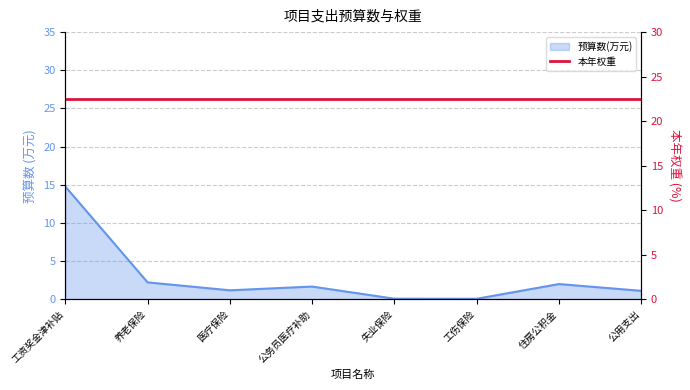

What is the average value?

2.9